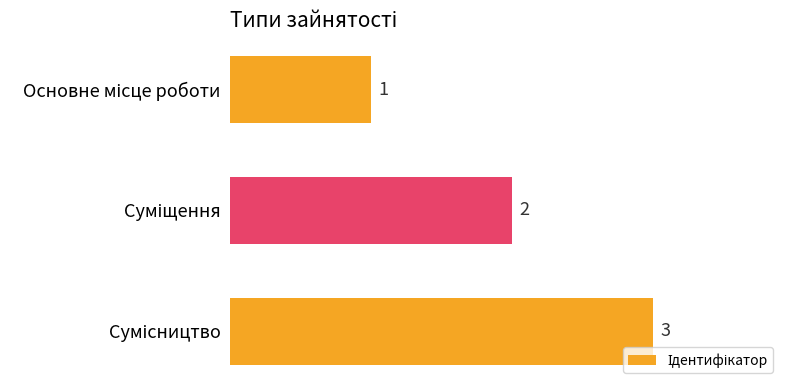

How many values are between 1 and 3?

3